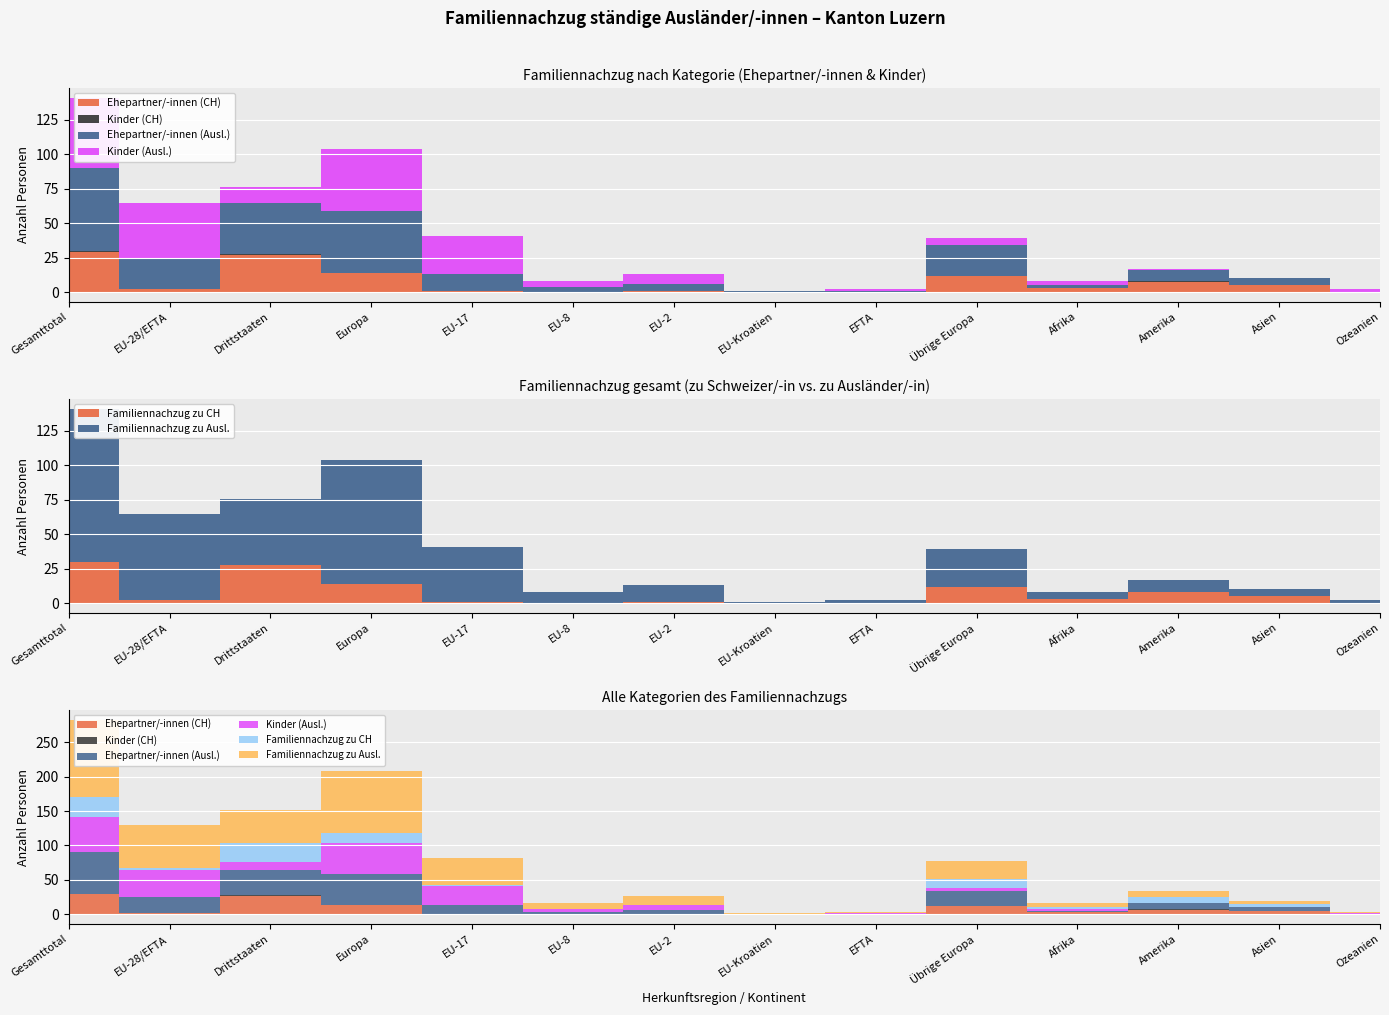

What is the difference between the Kinder (Ausl.) values at EU-8 and Asien?

4